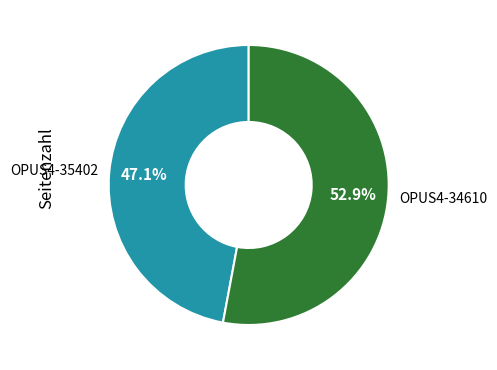

What is the largest slice in the pie chart?

OPUS4-34610